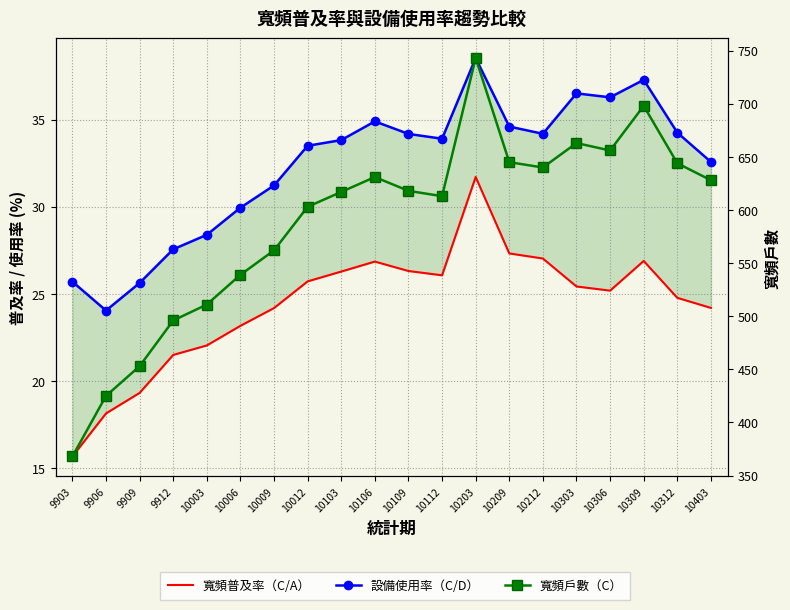

Is the value of 寬頻普及率（C/A） at 10103 greater than the value of 寬頻戶數（C） at 10309?

No